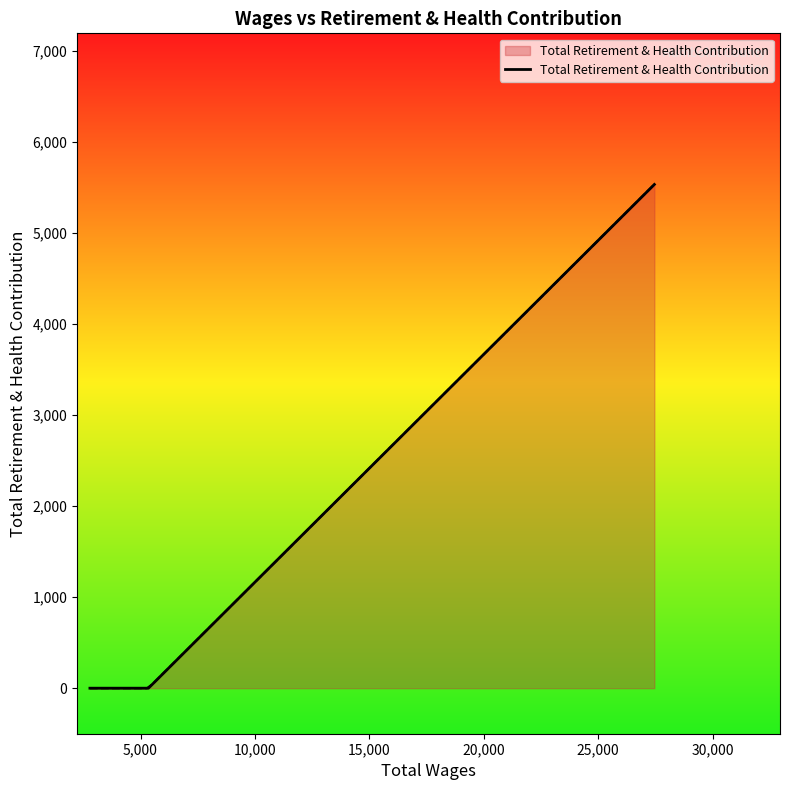

What is the highest value of the Total Retirement & Health Contribution series?

5532